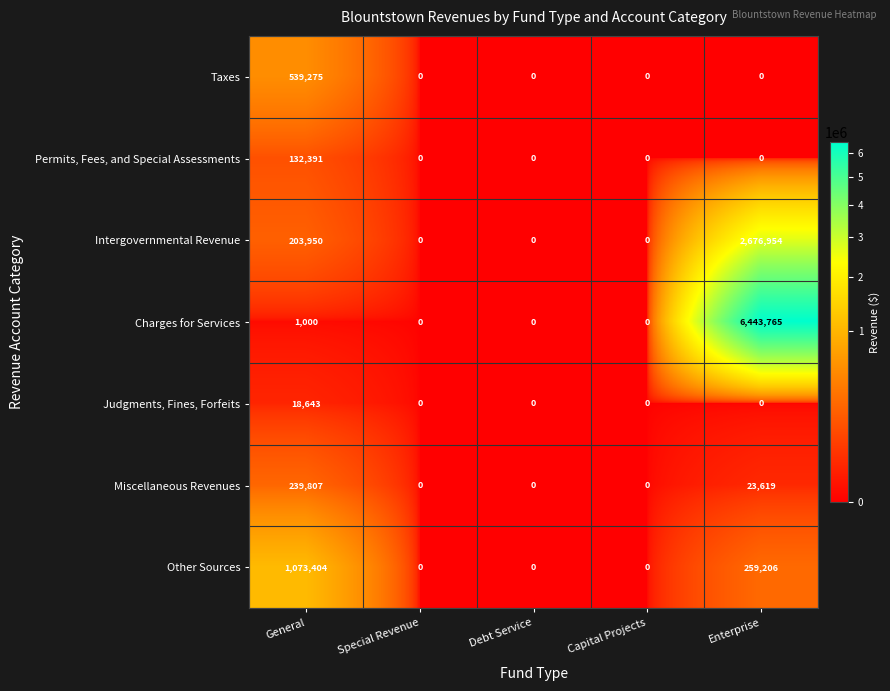

List the series in order of their peak value, lowest first.

Judgments, Fines, Forfeits, Permits, Fees, and Special Assessments, Miscellaneous Revenues, Taxes, Other Sources, Intergovernmental Revenue, Charges for Services